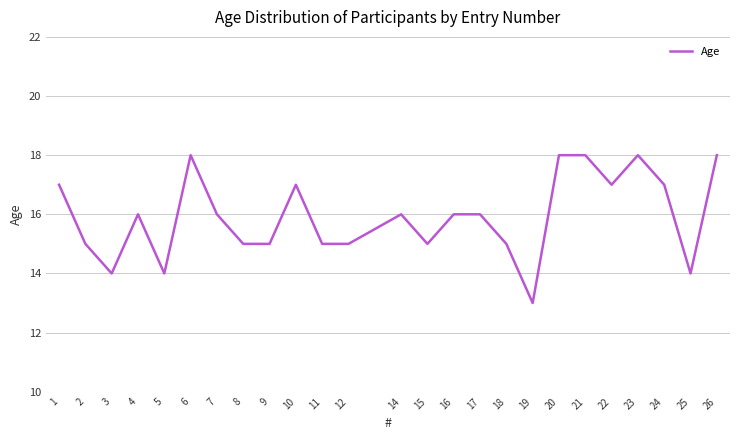

How many values are between 15 and 17?

16